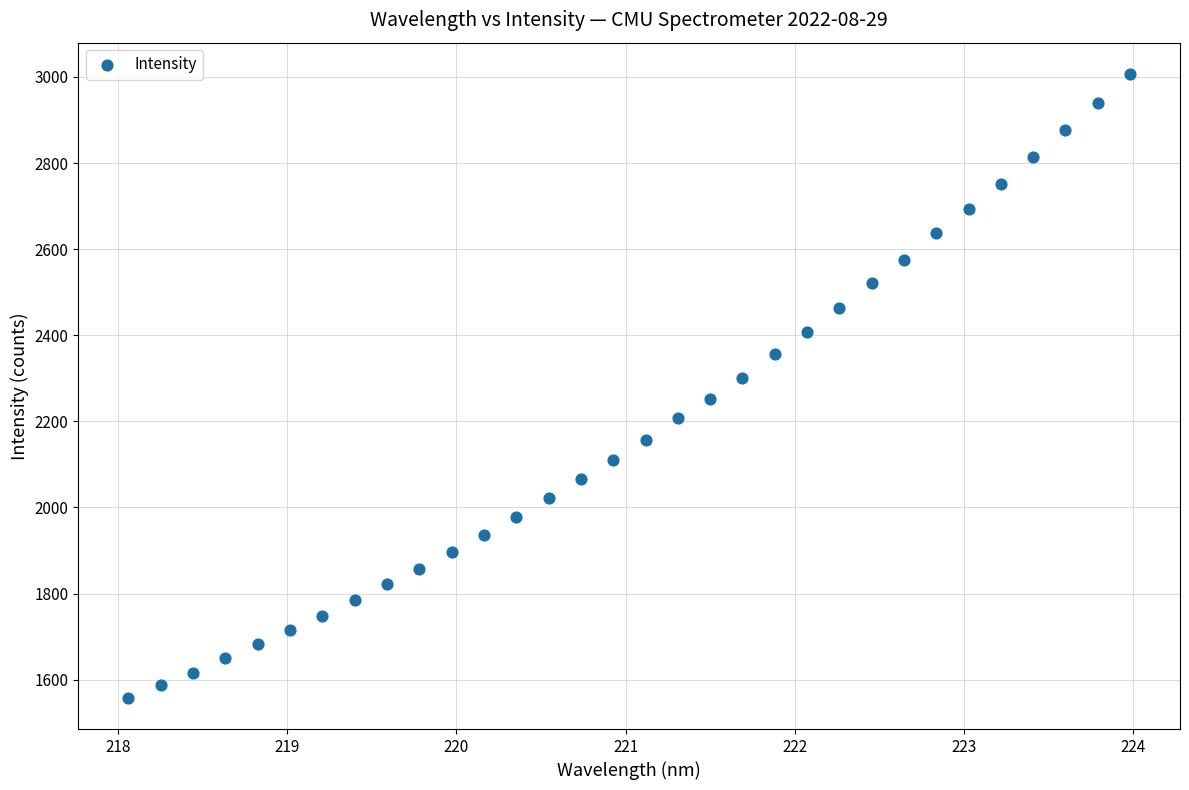

What is the range of Y values (max minus min)?

1449.1